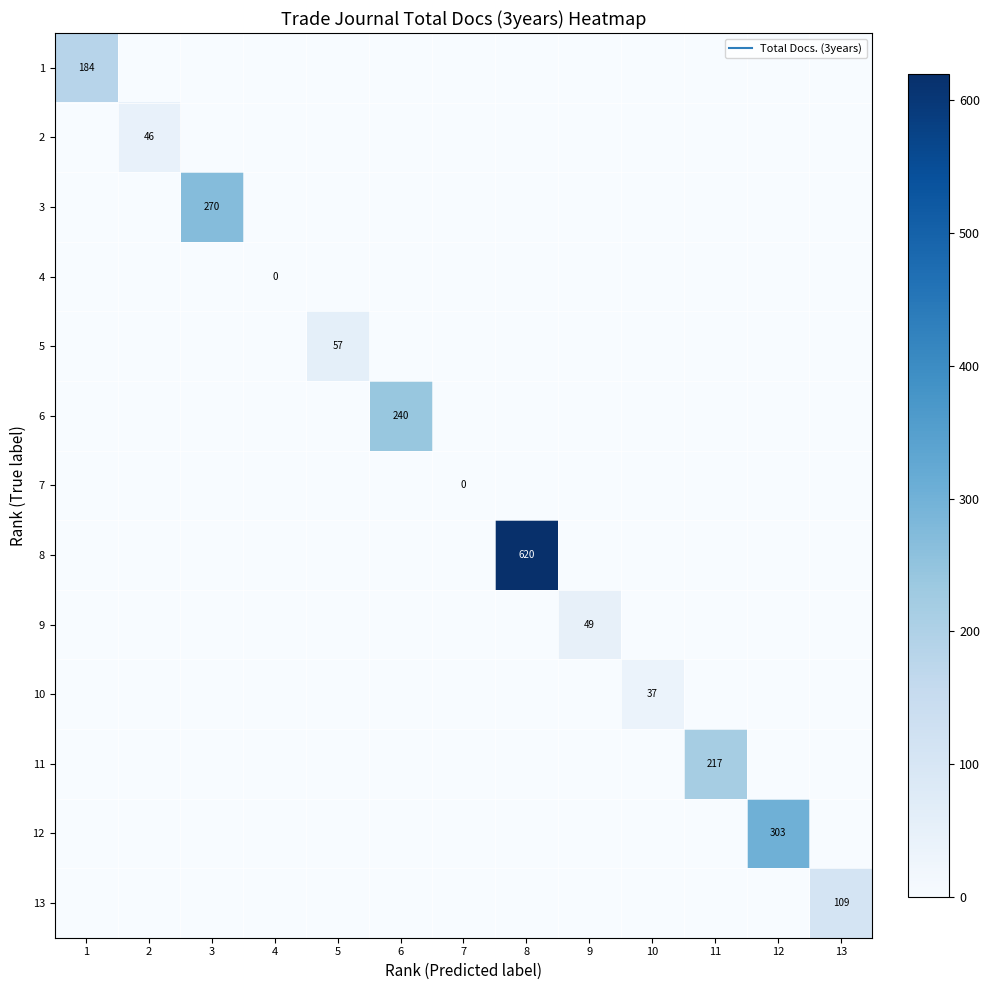

The 12 series shows 0 at 6. True or false?

True